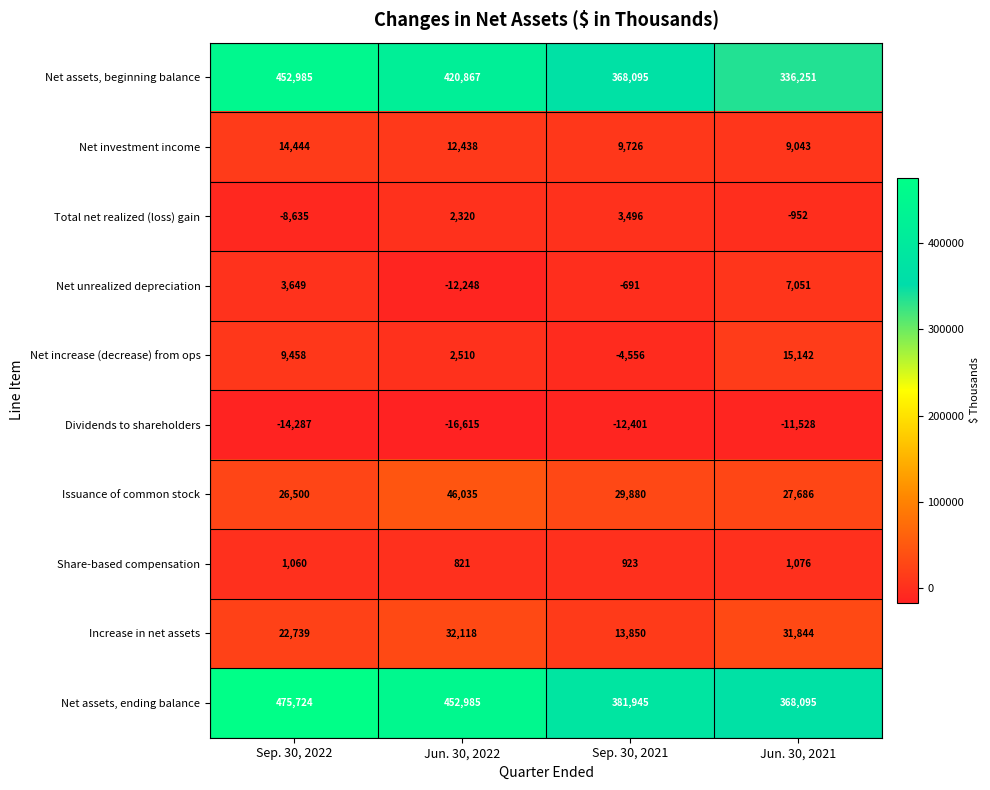

At which label does Net investment income reach its minimum?

Jun. 30, 2021